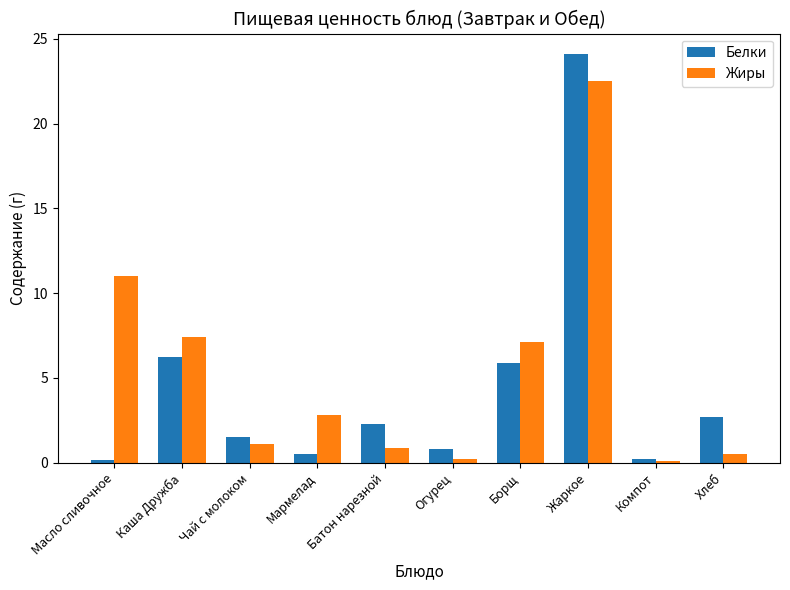

List the series in order of their overall mean, highest first.

Жиры, Белки